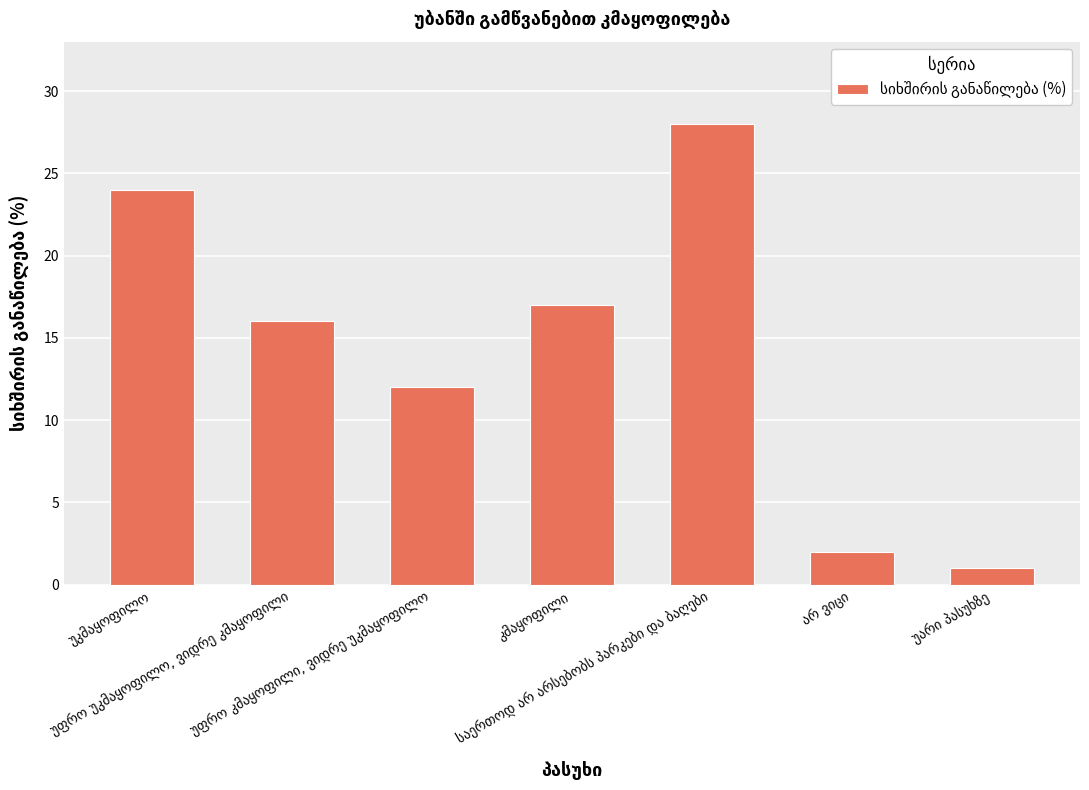

What is the maximum value shown in the chart?

28